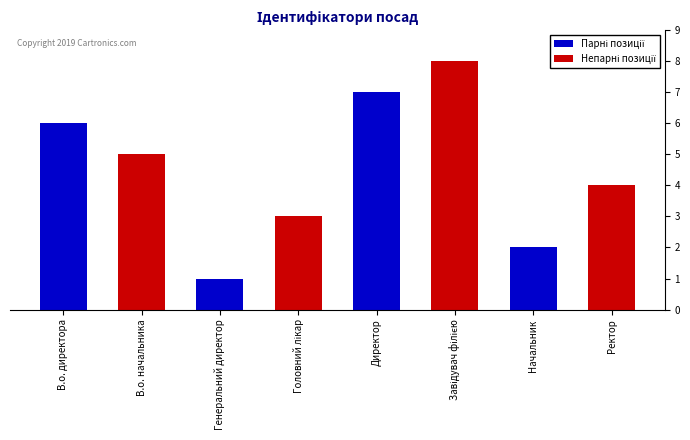

What is the sum of all values?

36